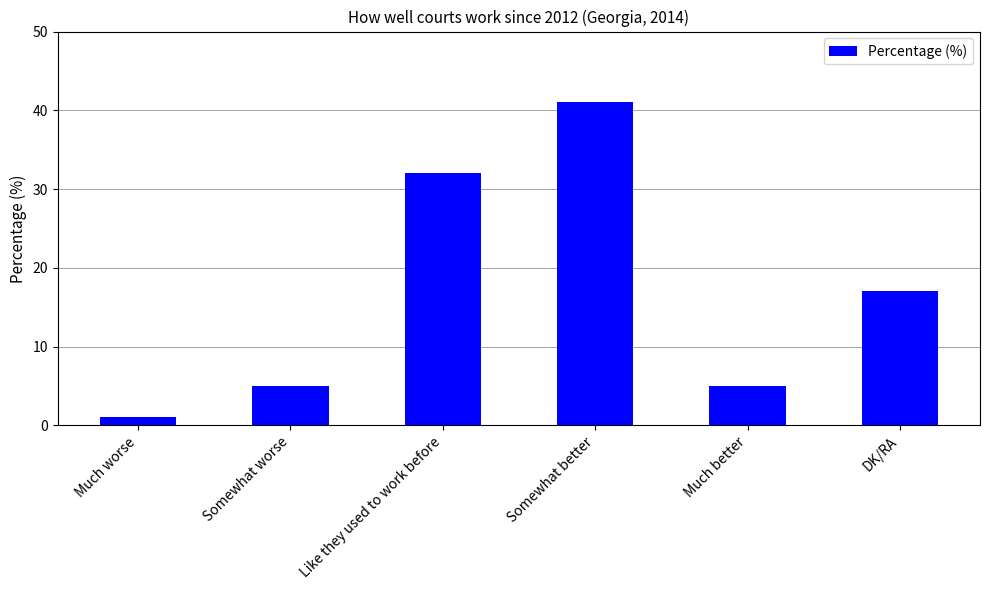

Are the bars horizontal?

No